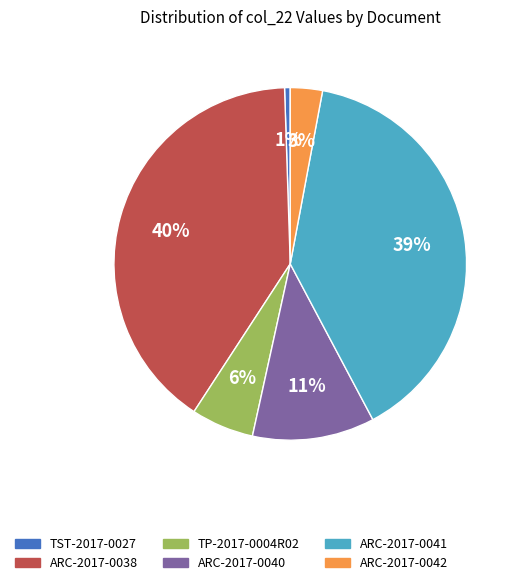

The ARC-2017-0038 slice represents 52% of the pie. True or false?

False